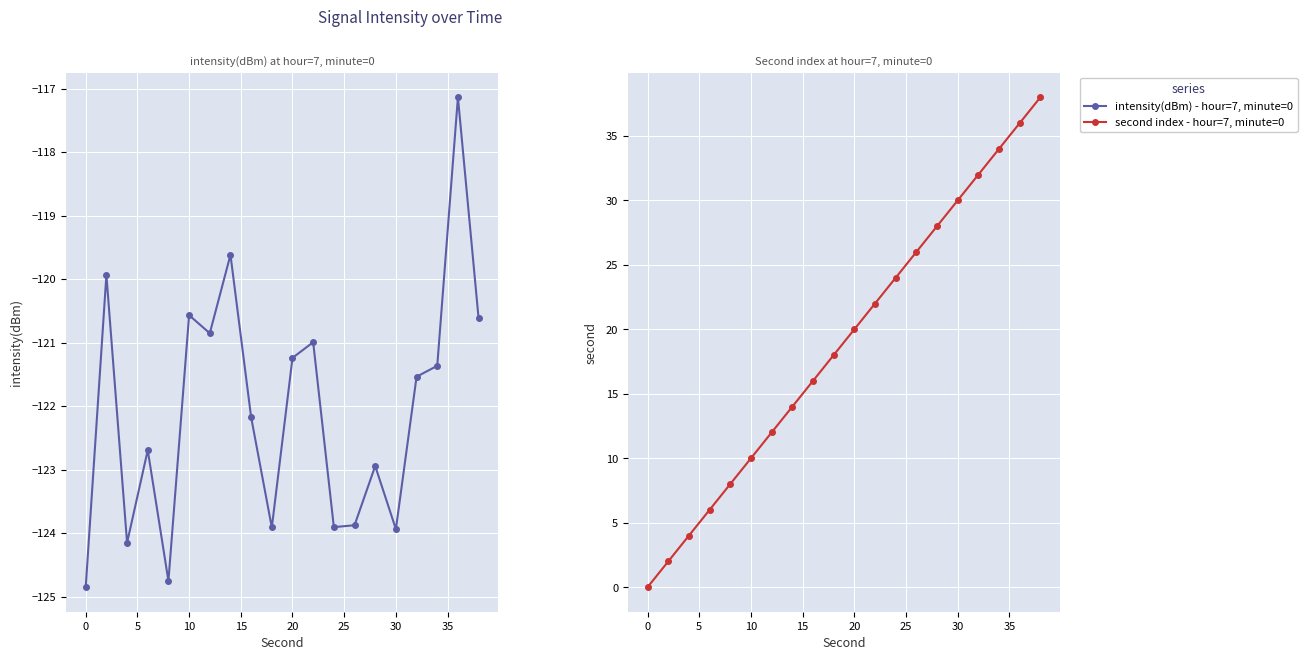

Is it true that intensity(dBm) - hour=7, minute=0 equals -38.4 at 11?

False